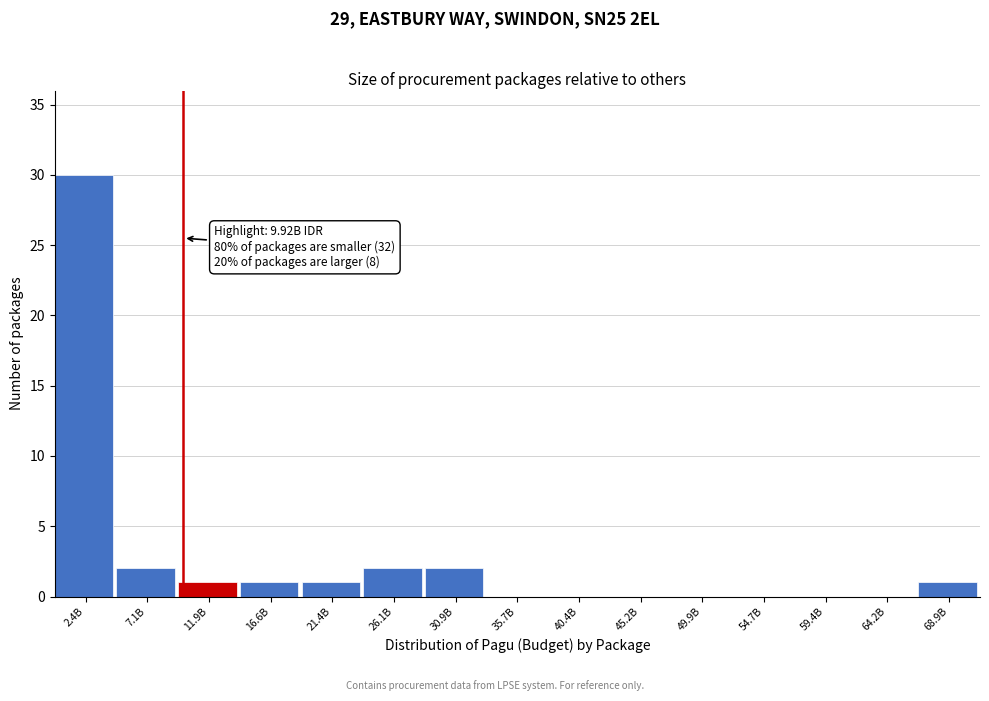

Reading left to right, what are all the values shown in this chart?

2.4B=30	7.1B=2	11.9B=1	16.6B=1	21.4B=1	26.1B=2	30.9B=2	35.7B=0	40.4B=0	45.2B=0	49.9B=0	54.7B=0	59.4B=0	64.2B=0	68.9B=1